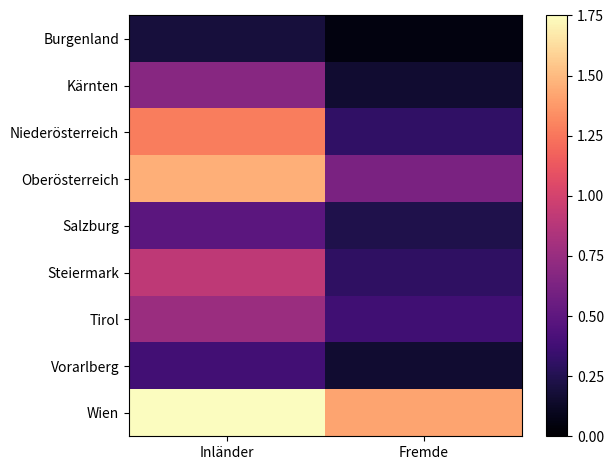

Count the number of data series in this chart.

9